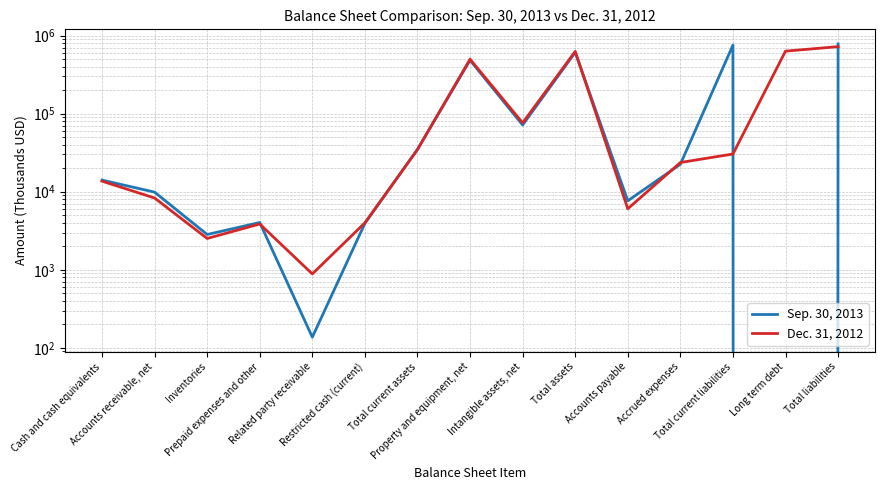

In Sep. 30, 2013, how many points are lower than both neighbors (excluding endpoints)?

5